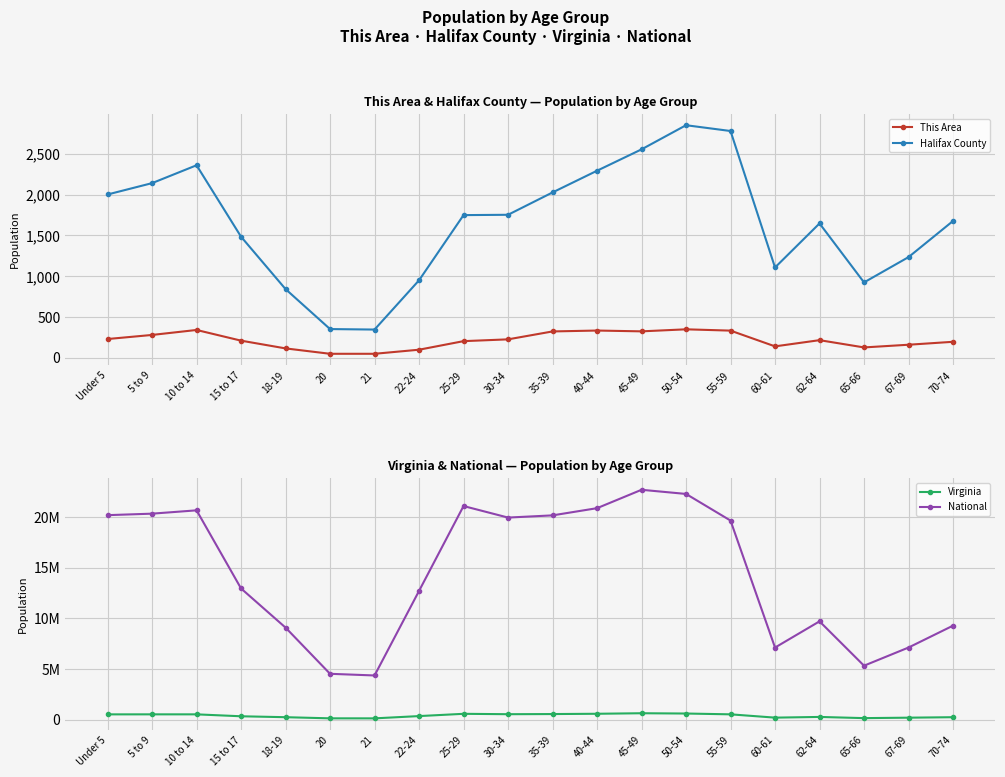

Where is National nearest to the value 13531442?

15 to 17